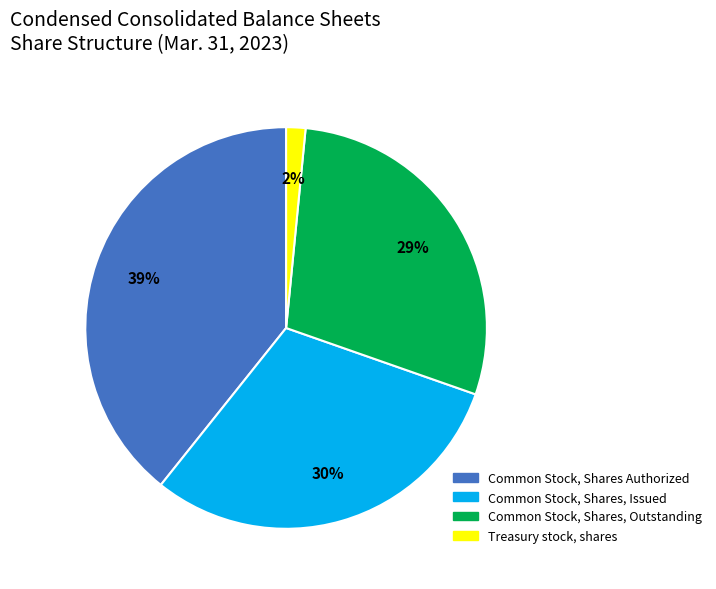

Which has a higher value, Common Stock, Shares Authorized or Common Stock, Shares, Issued?

Common Stock, Shares Authorized